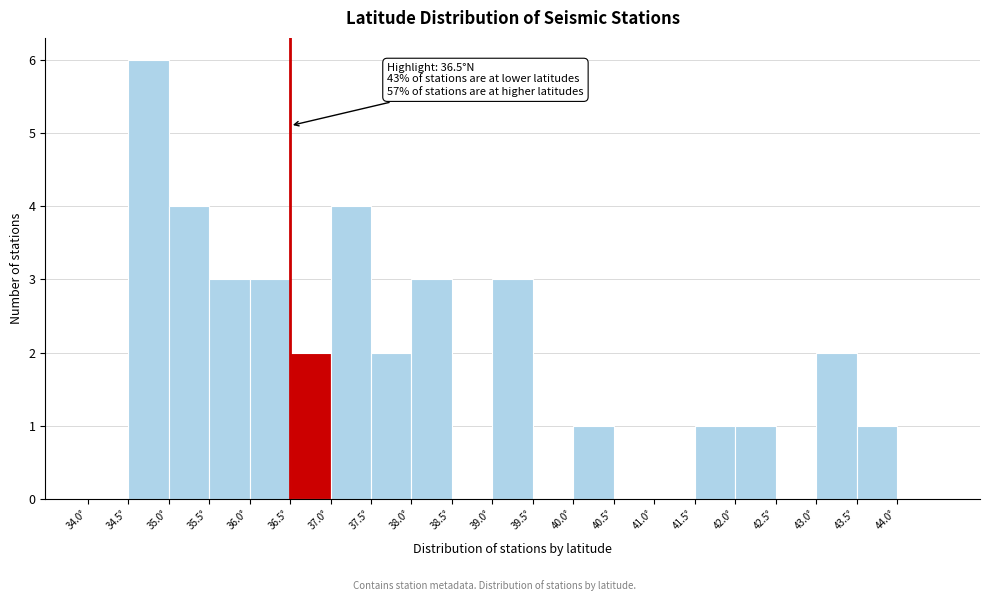

Which range on the x-axis has the tallest bar?

34.5 to 35.0